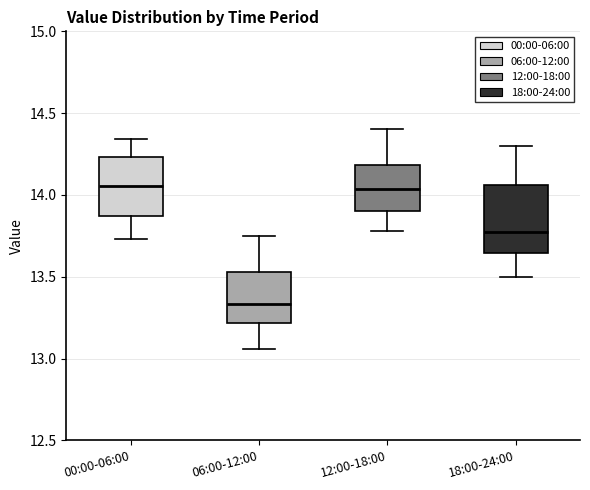

Where is the upper edge of the box for 00:00-06:00 on the y-axis? The values are not printed on the chart, so give them approximately, as read against the axis.

14.25